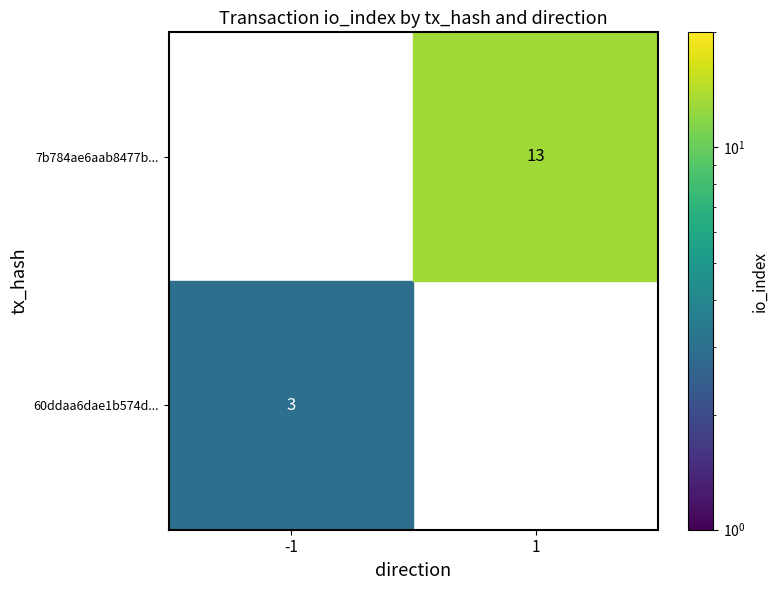

True or false: 7b784ae6aab8477b14a702402248874bedbbbf4 has a value of 22 at io_index.

False